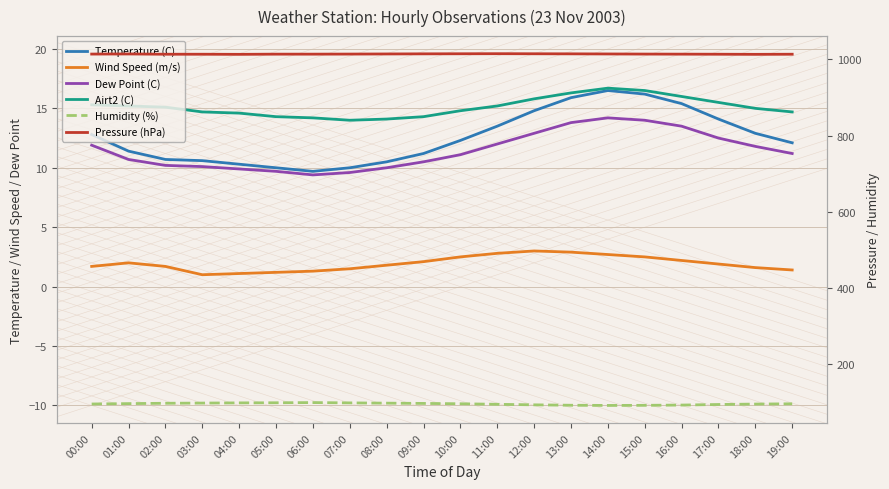

Read the Humidity (%) value at 06:00.

98.0